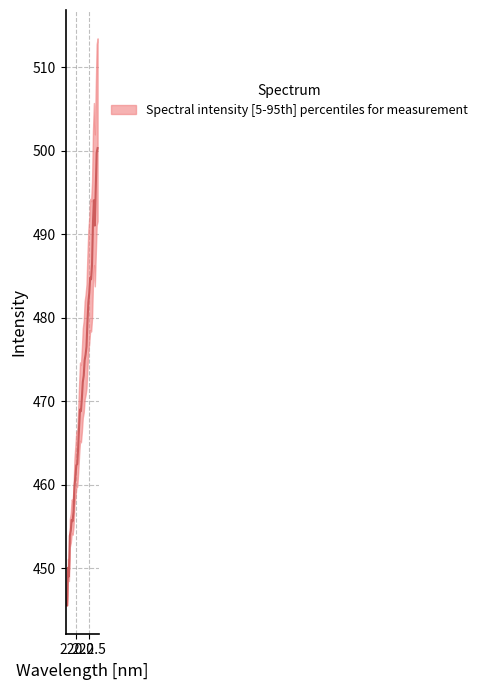

How many data points are less than 472?

17